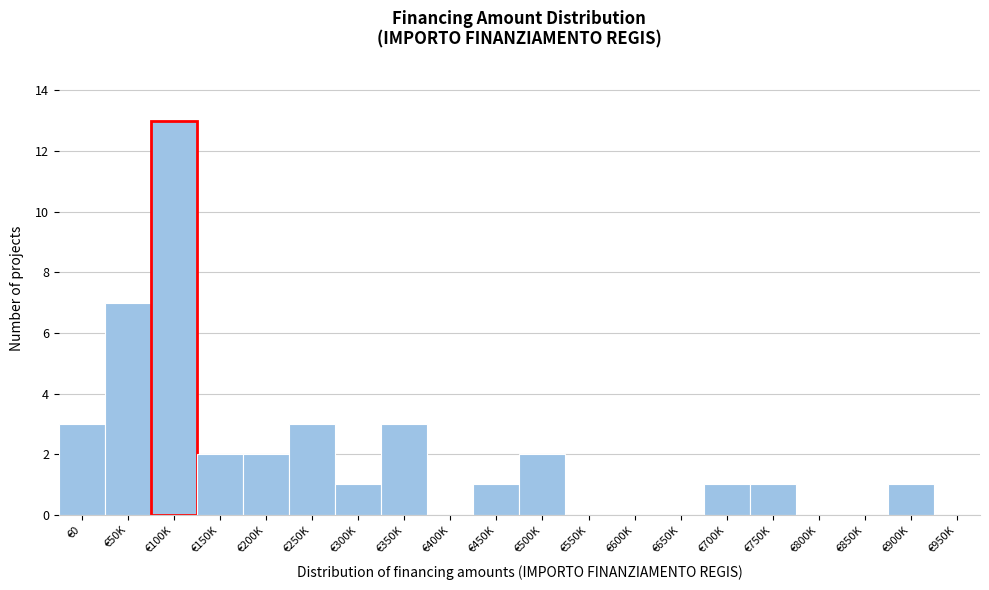

Reading left to right, what are all the values shown in this chart?

€0=3	€50K=7	€100K=13	€150K=2	€200K=2	€250K=3	€300K=1	€350K=3	€400K=0	€450K=1	€500K=2	€550K=0	€600K=0	€650K=0	€700K=1	€750K=1	€800K=0	€850K=0	€900K=1	€950K=0